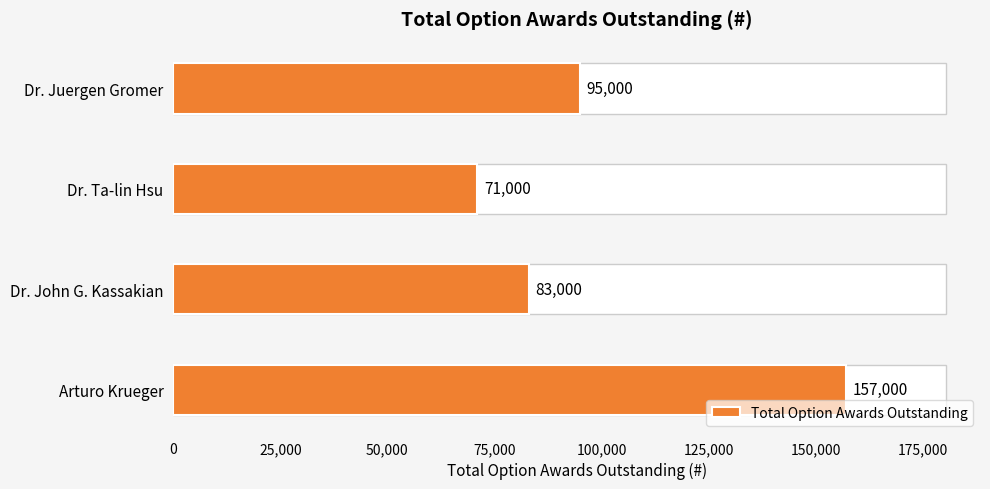

What is the sum of all values?

406000